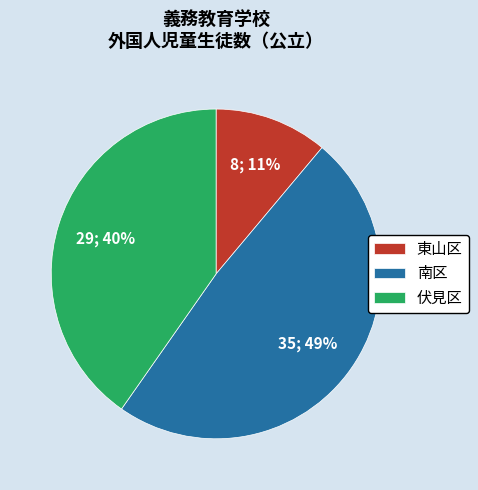

True or false: 南区 accounts for 49% of the total.

True